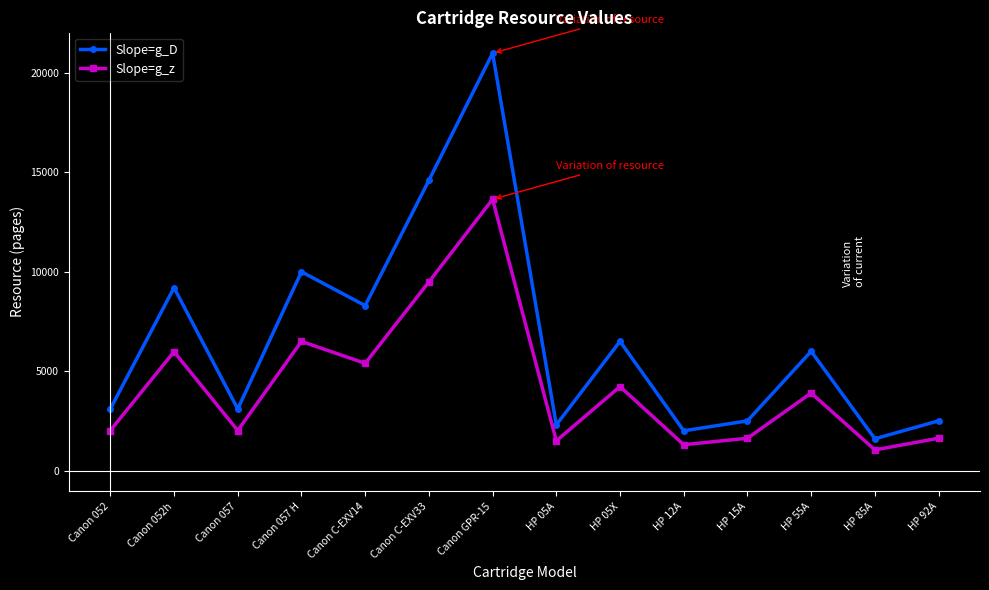

What is the difference between the highest and lowest values at Canon C-EXV14?

2905